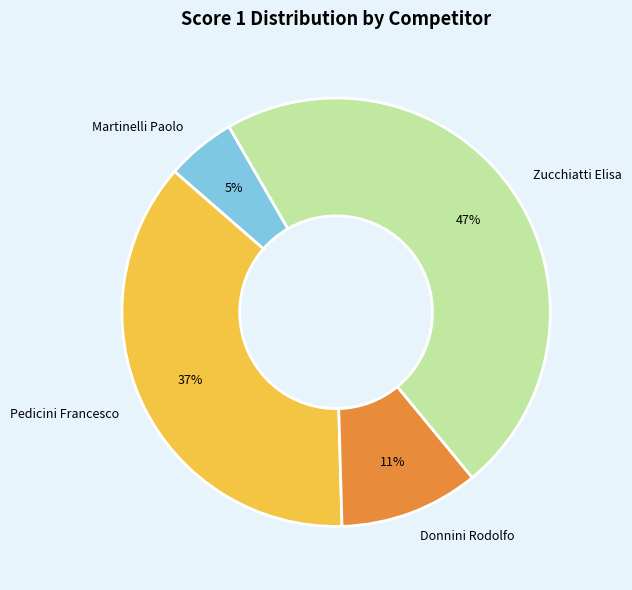

Which has a higher value, Donnini Rodolfo or Pedicini Francesco?

Pedicini Francesco